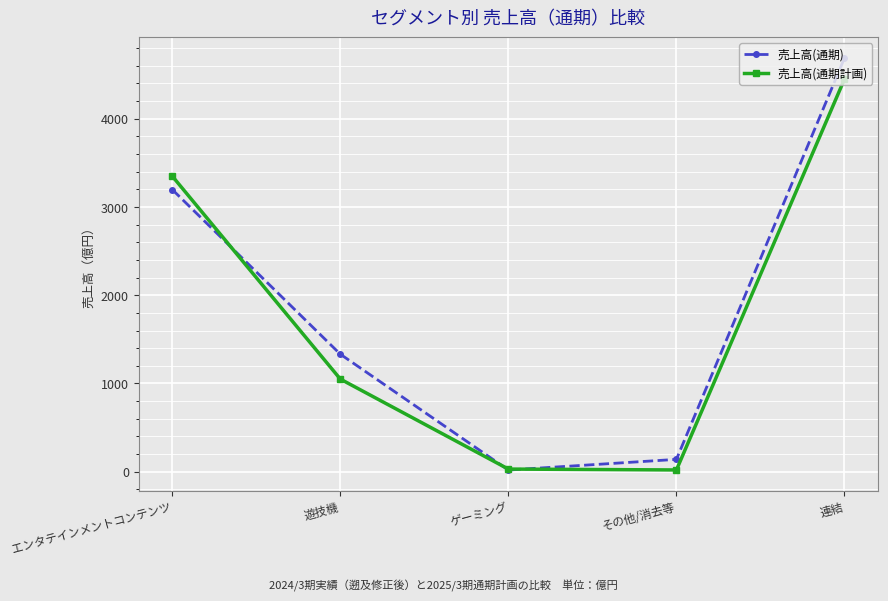

What is the label of the 3rd point from the right?

ゲーミング